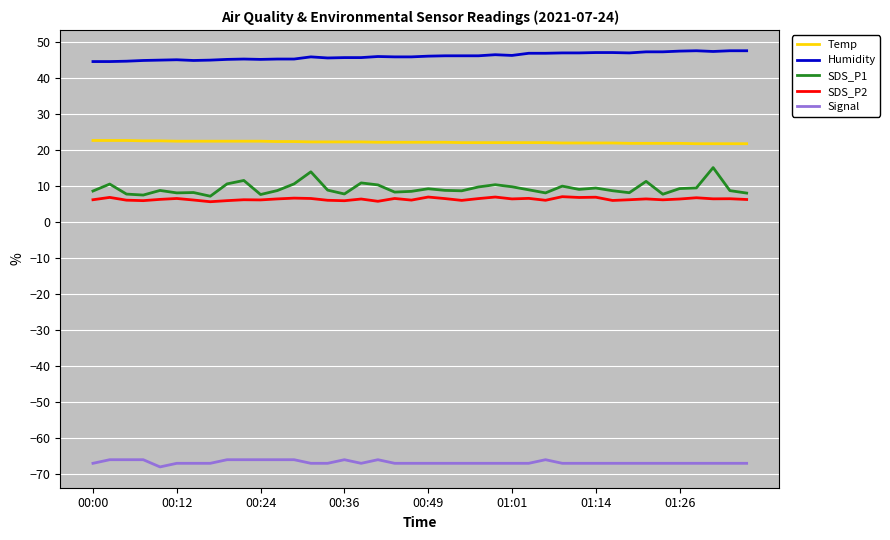

What is the difference between the second highest and second lowest values in the SDS_P2 series?

1.2